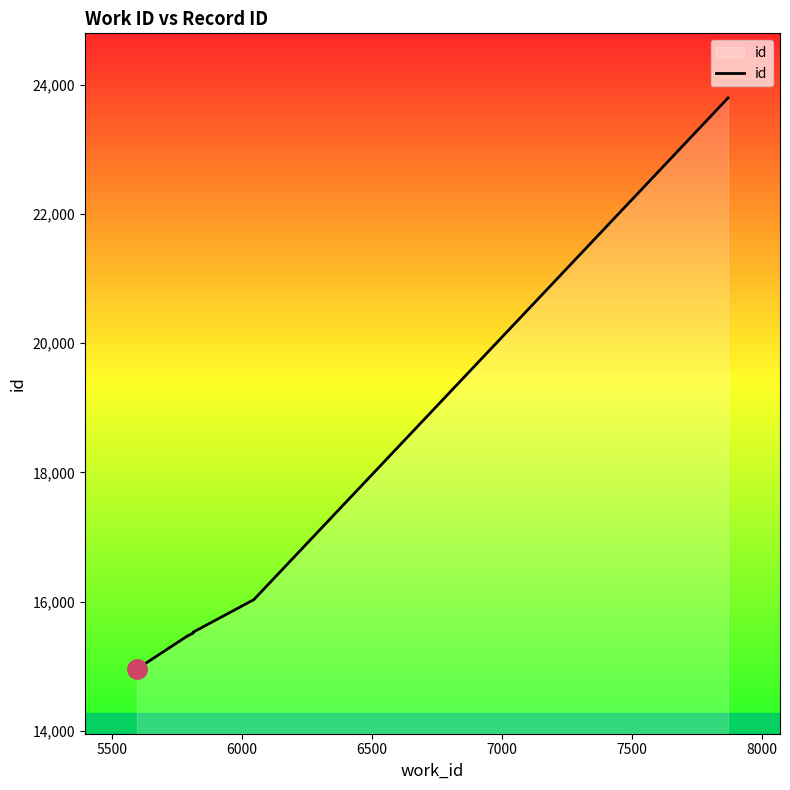

Reading left to right, what are all the values shown in this chart?

14958	15461	15462	15516	15519	15521	15523	15530	16032	23795